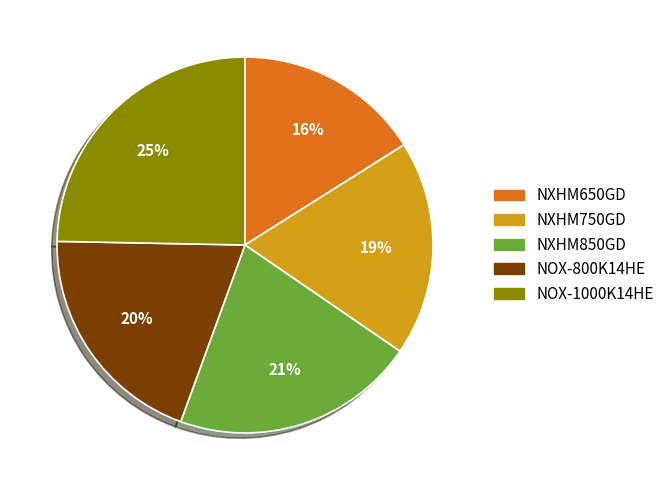

Does any single category account for the majority?

No